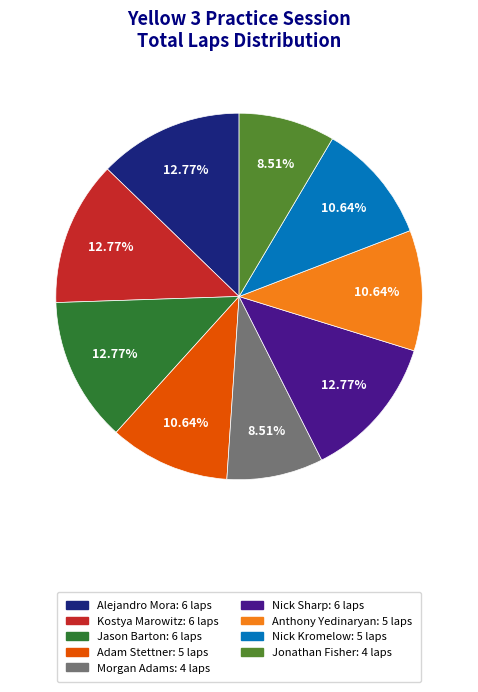

Does any single category account for the majority?

No